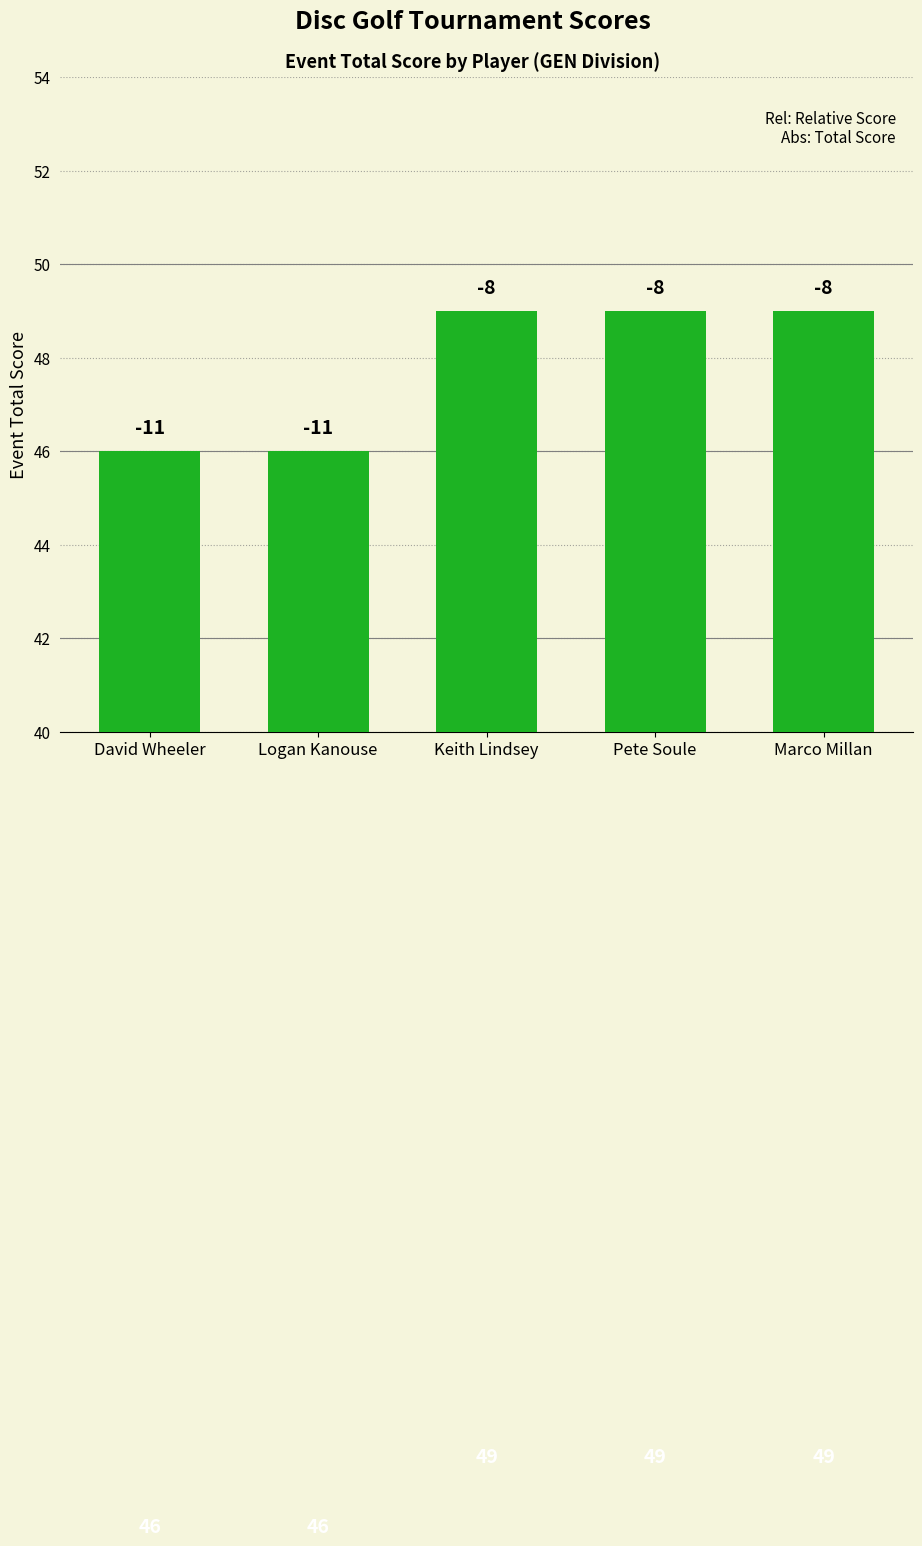

What is the value of the 5th bar from the left?

49